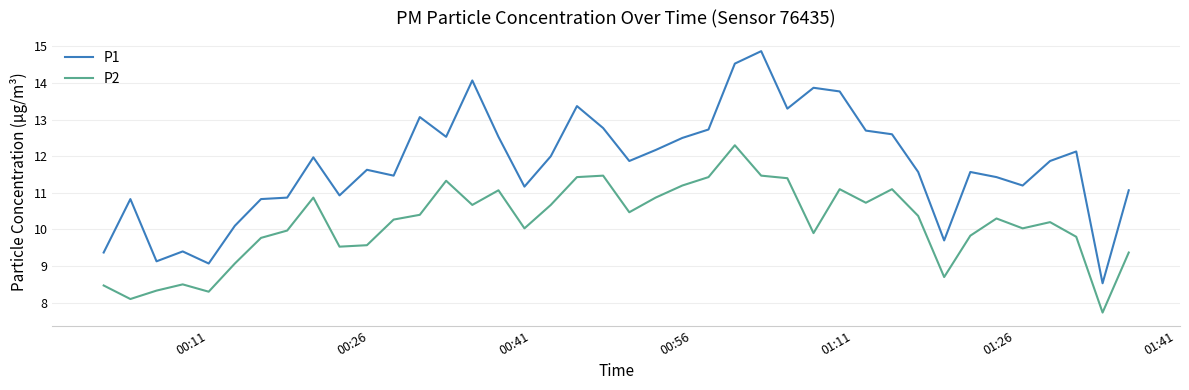

Which series has the largest range (max minus min)?

P1